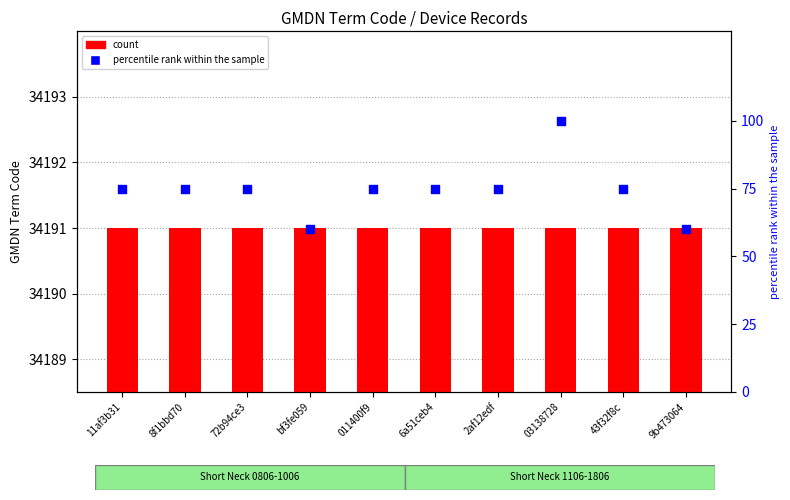

Which series contains the lowest Y value?

percentile rank within the sample